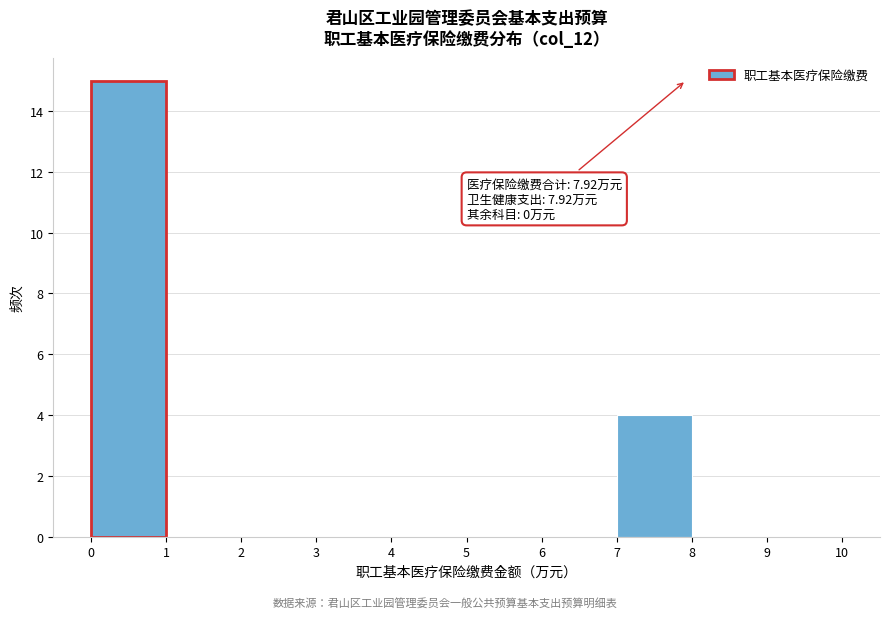

Which range on the x-axis has the tallest bar?

0 to 1